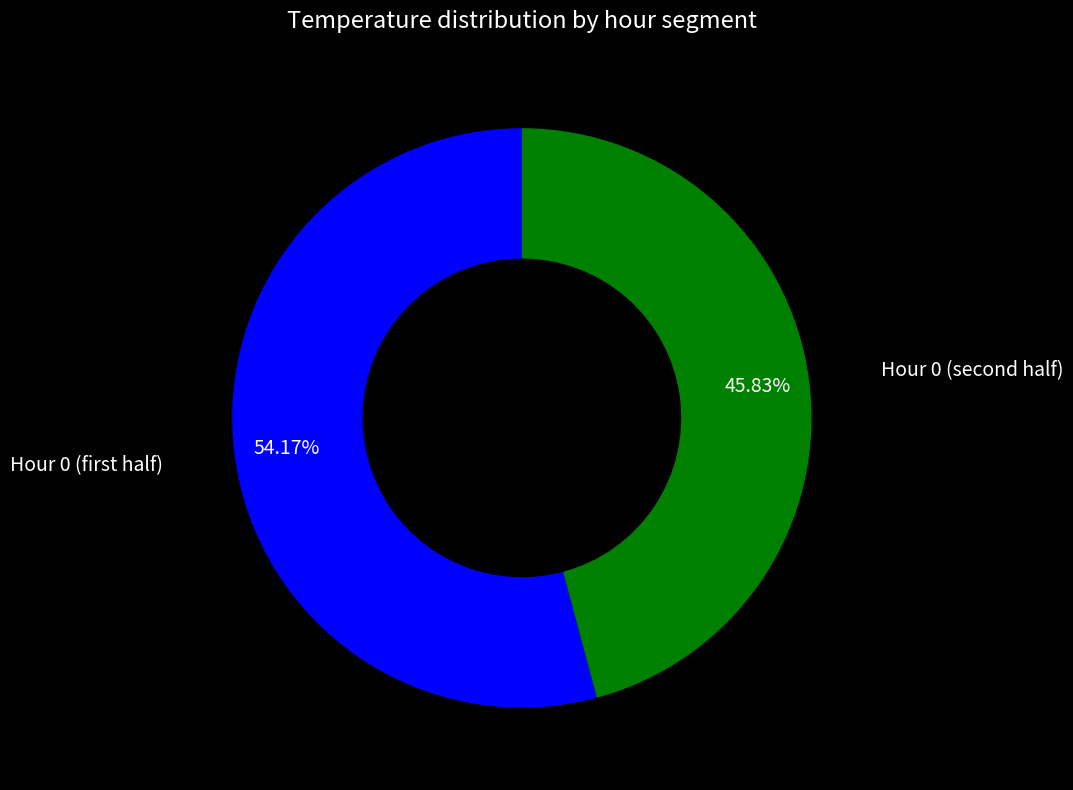

Does any single category account for the majority?

Yes